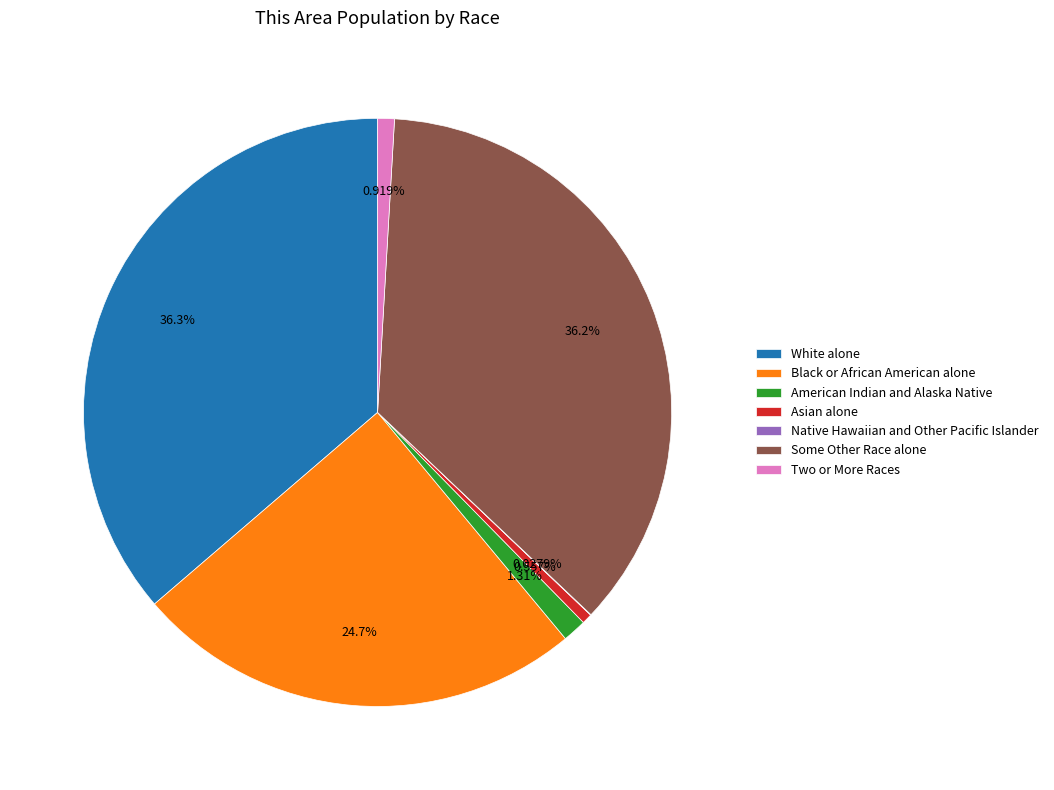

To the nearest percent, what percentage of the pie is Two or More Races?

1%